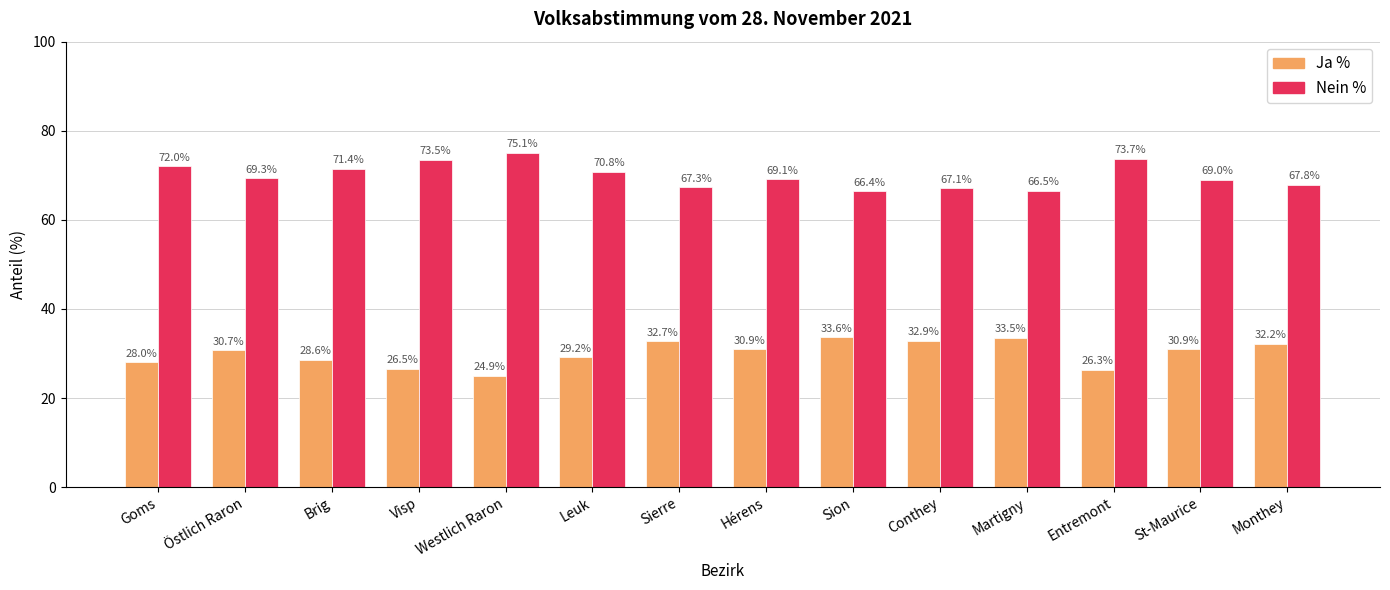

List the series in order of their peak value, lowest first.

Ja %, Nein %